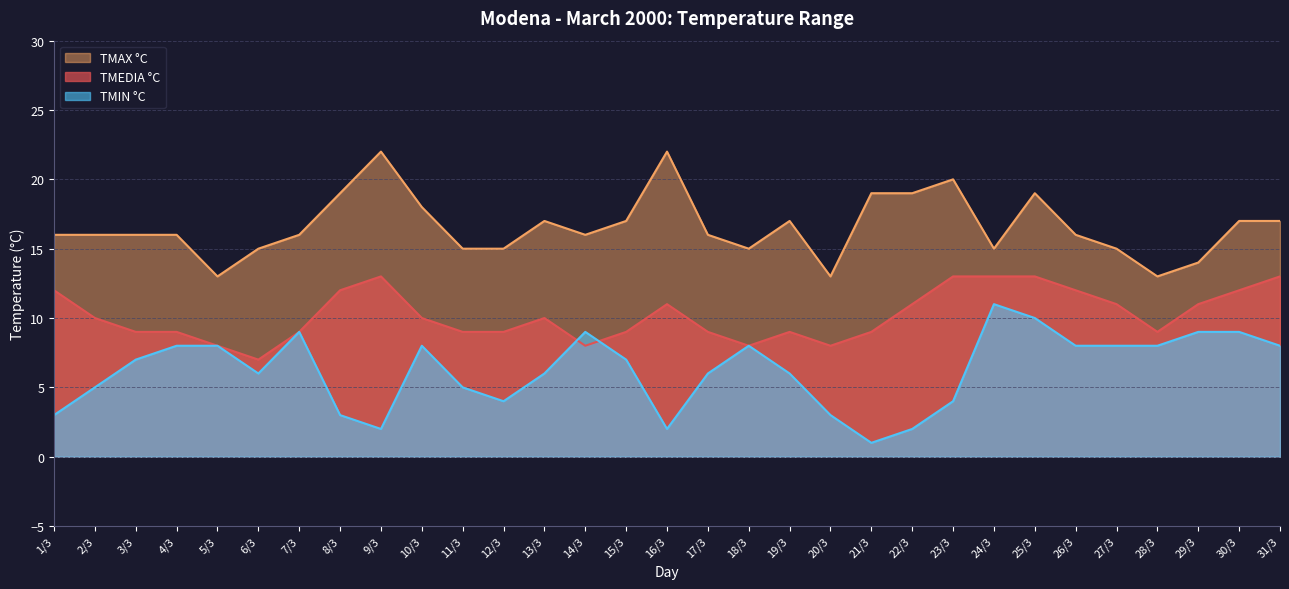

True or false: TMIN °C has more than 2 interior local peaks.

True